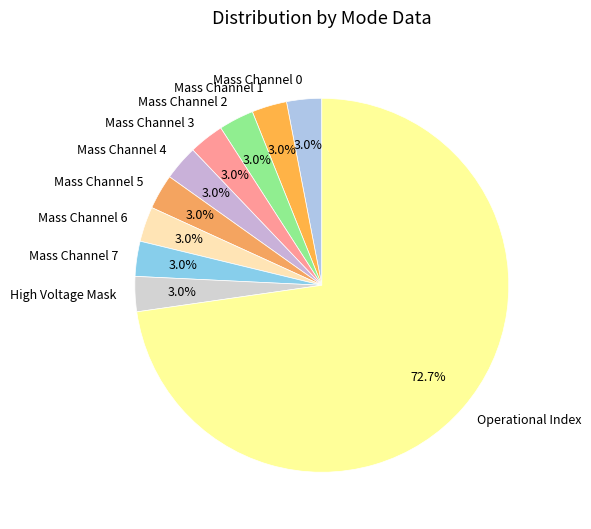

What portion of the pie excludes Mass Channel 2?

97.0%